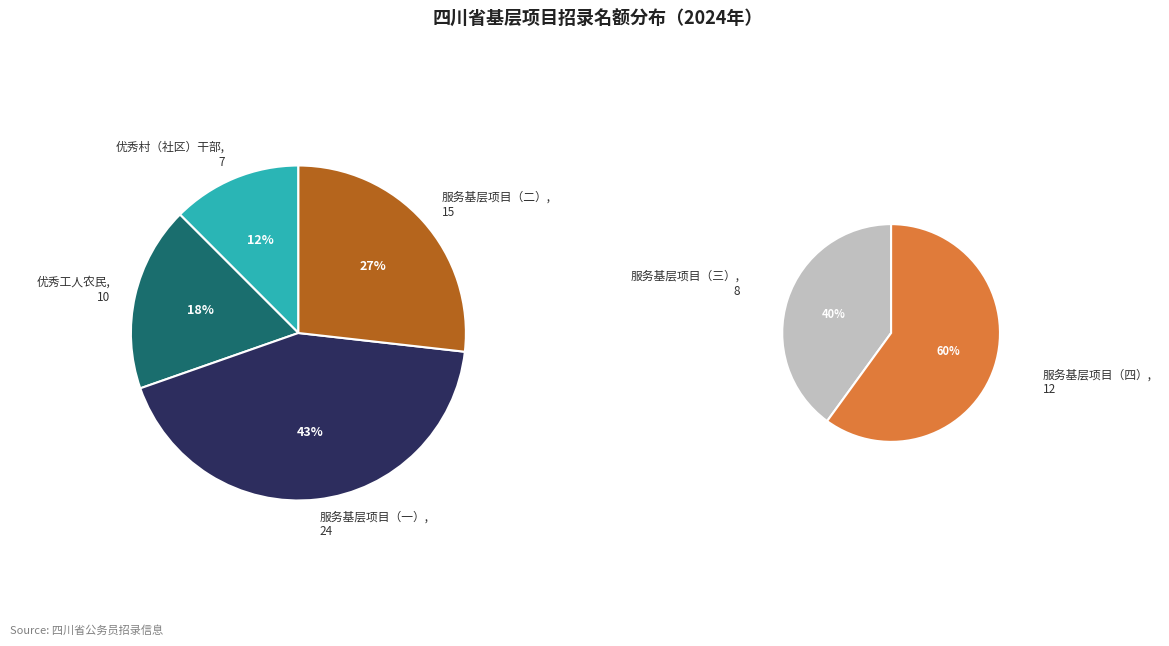

True or false: 服务基层项目（四） accounts for 7% of the total.

False